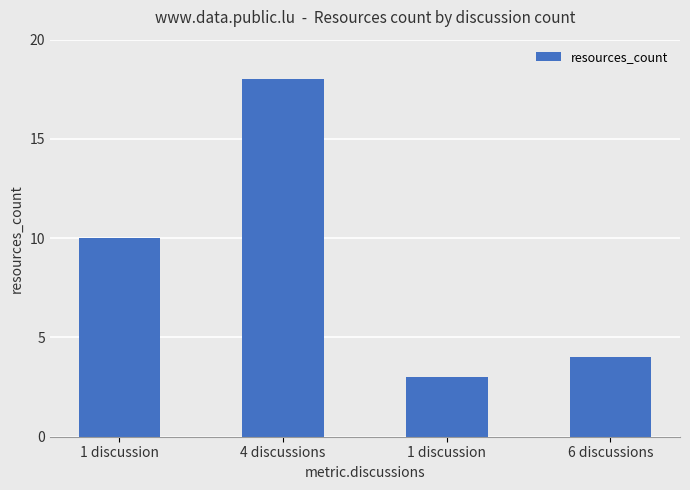

Are the bars grouped side by side (vs. stacked)?

No